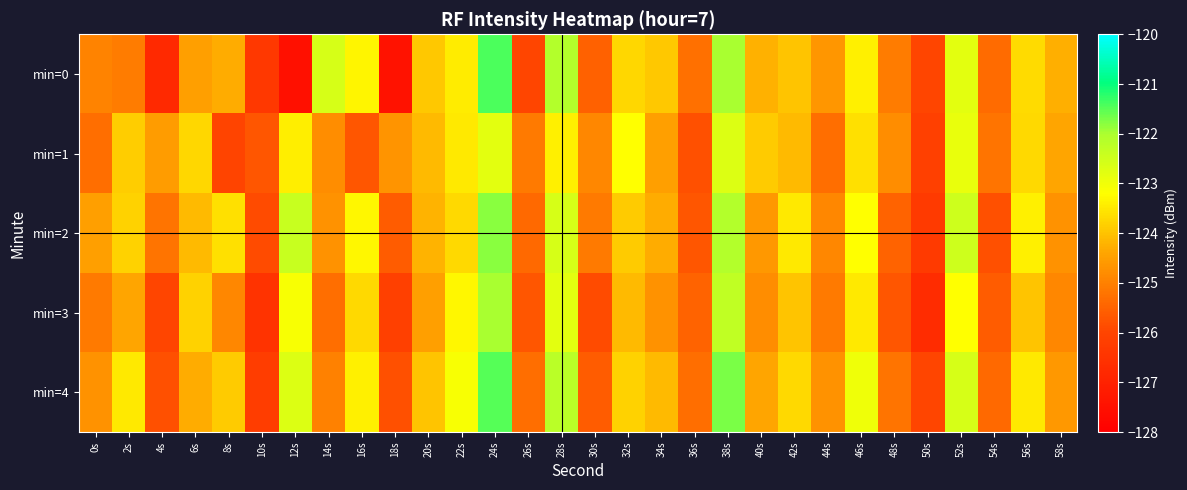

At which category does the chart reach its peak across all series?

24s